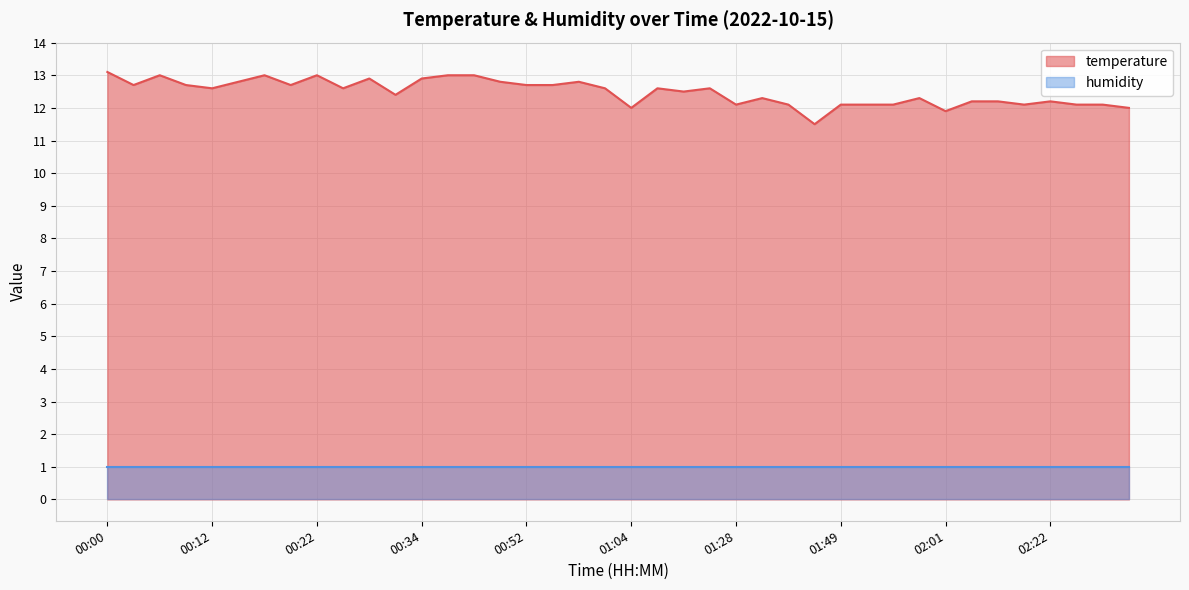

Where is the first local minimum?

00:02